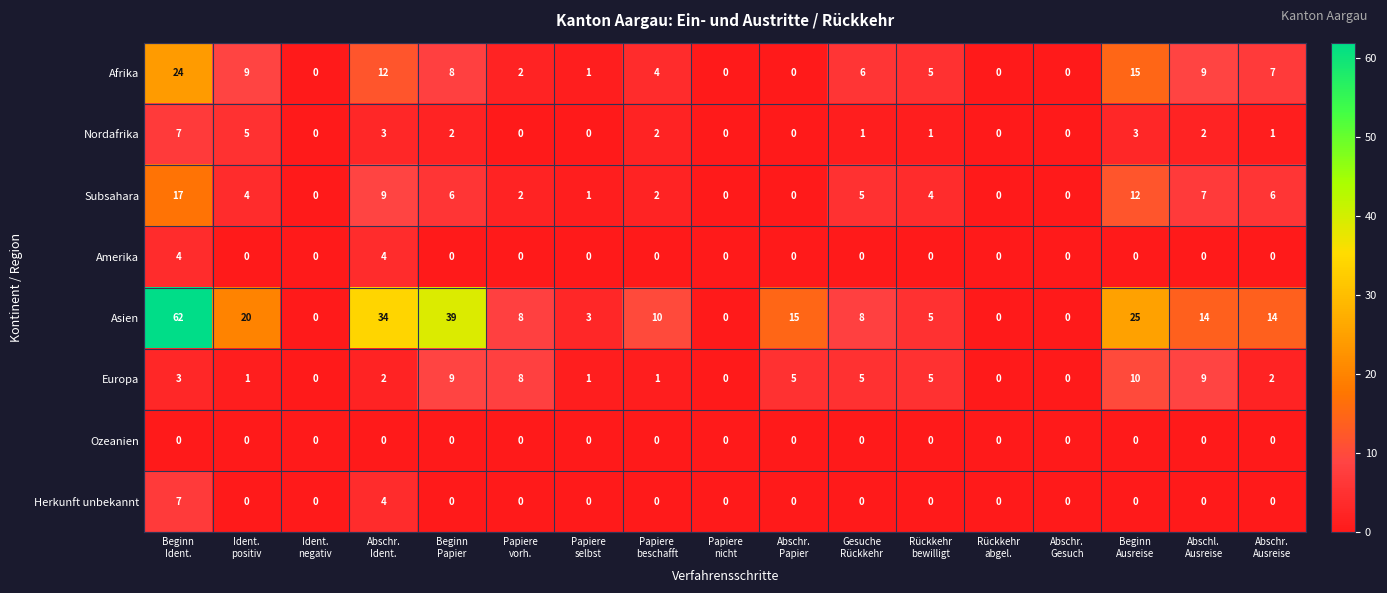

Count the Europa values in the range 1 to 5.

9